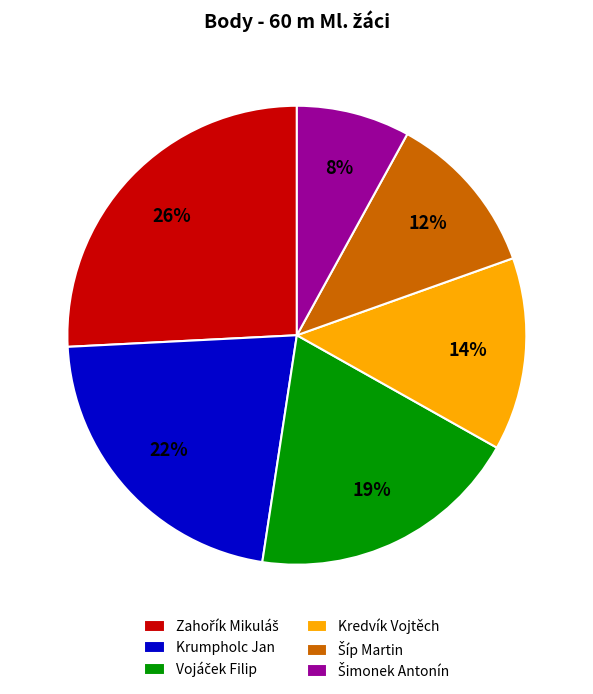

True or false: Kredvík Vojtěch accounts for 14% of the total.

True